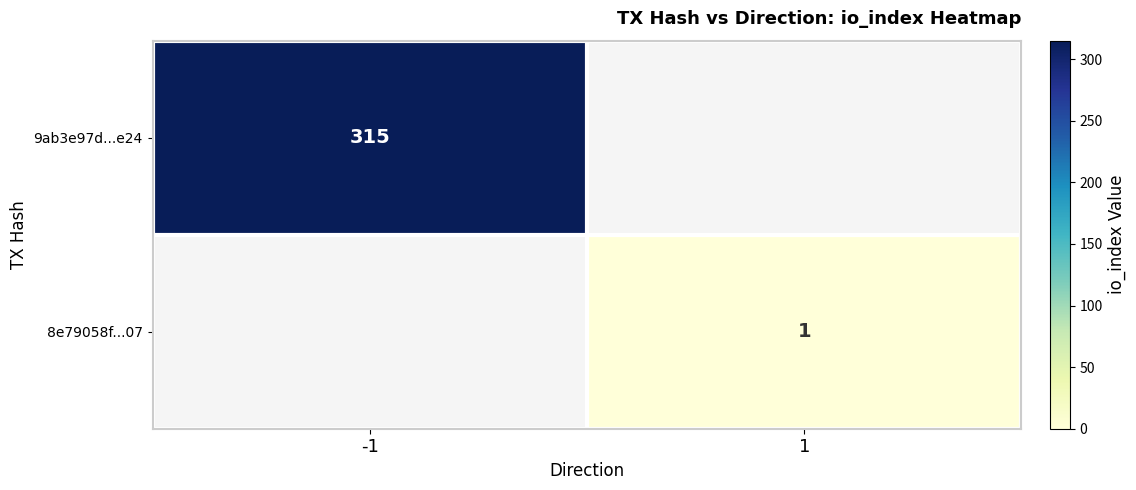

True or false: 9ab3e97d...e24 has a value of 526 at -1.

False